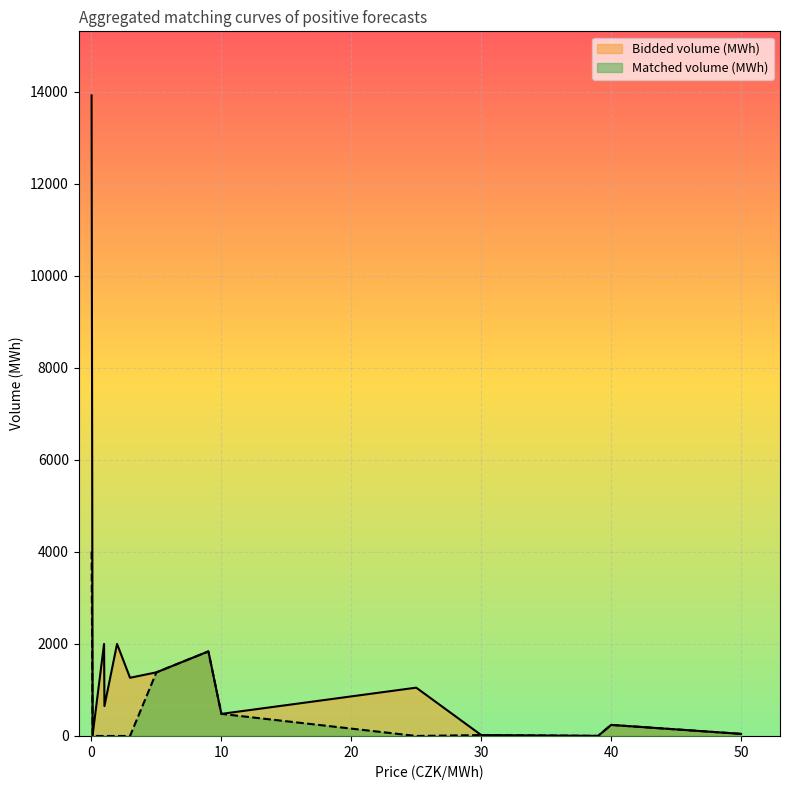

What is the sum of all Bidded volume (MWh) values?

24914.7